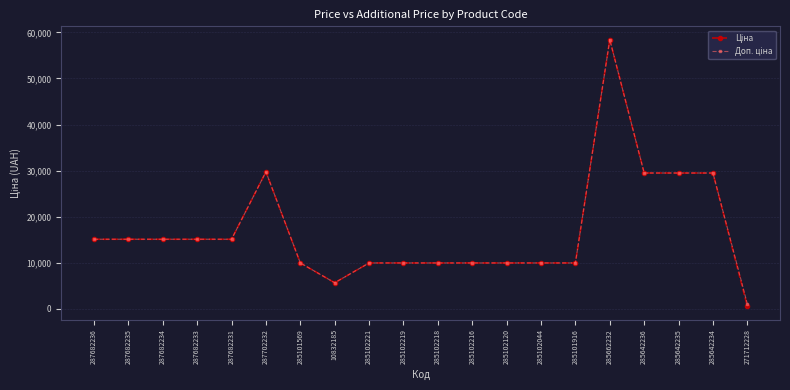

What is the total value across all series at 285102120?

19950.0